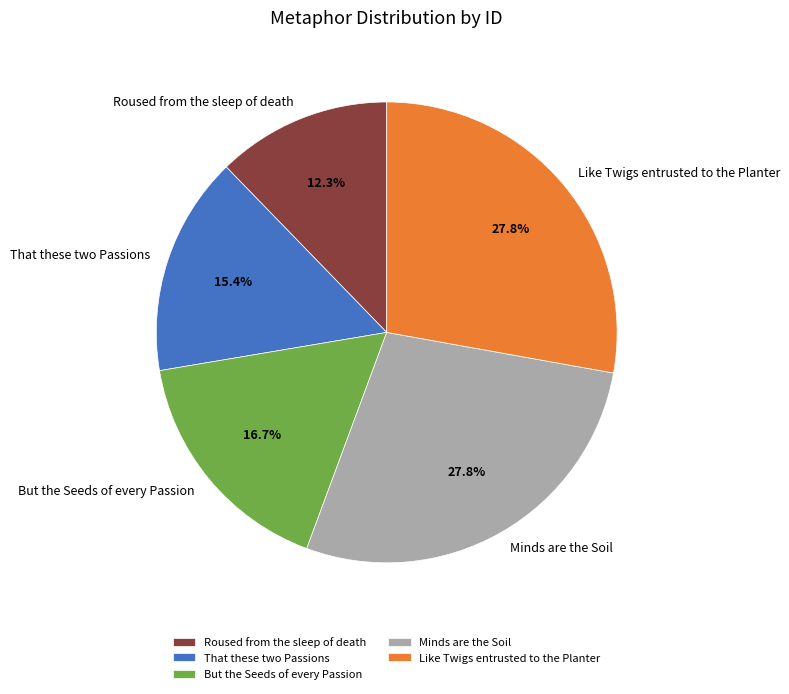

Does But the Seeds of every Passion account for over 50% of the chart?

No